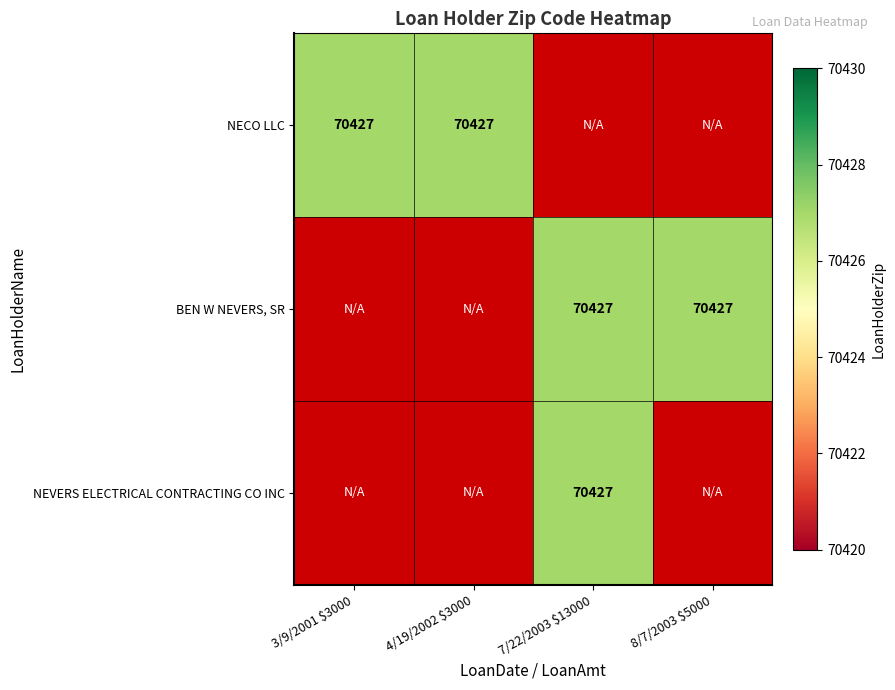

At how many categories does at least one series exceed 54080?

4